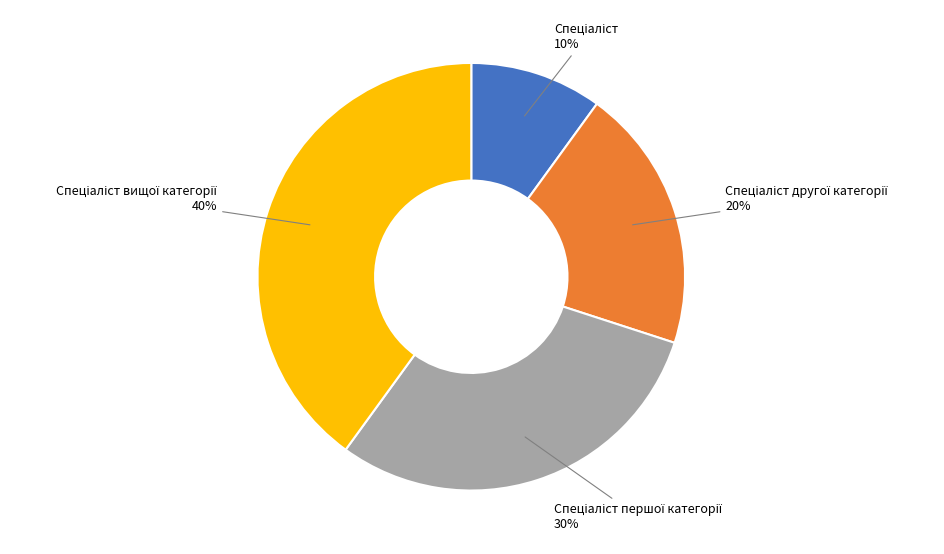

To the nearest percent, what is the difference between the largest and smallest slice percentages?

30%